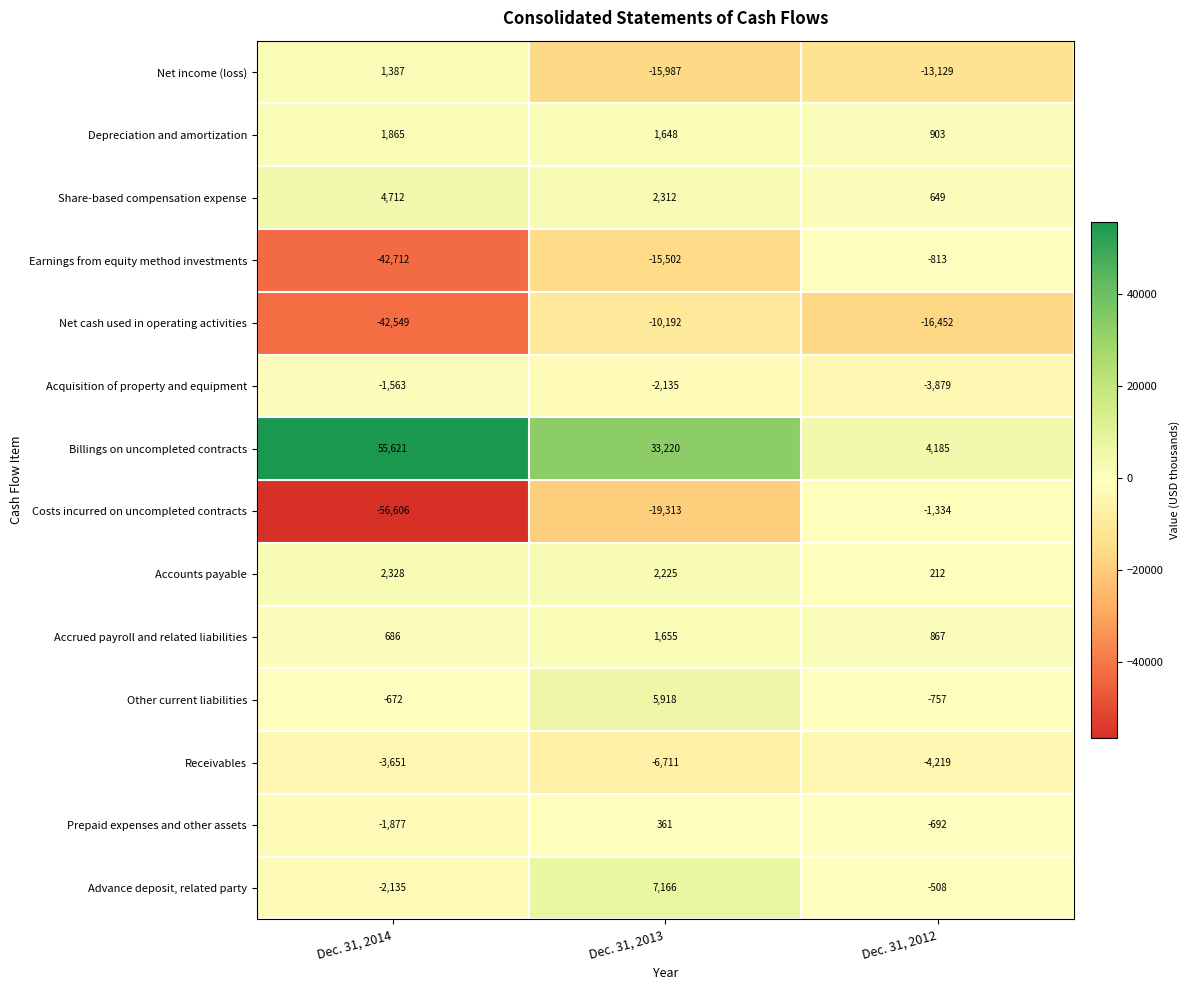

What is the difference between the highest and lowest values at Dec. 31, 2014?

112227